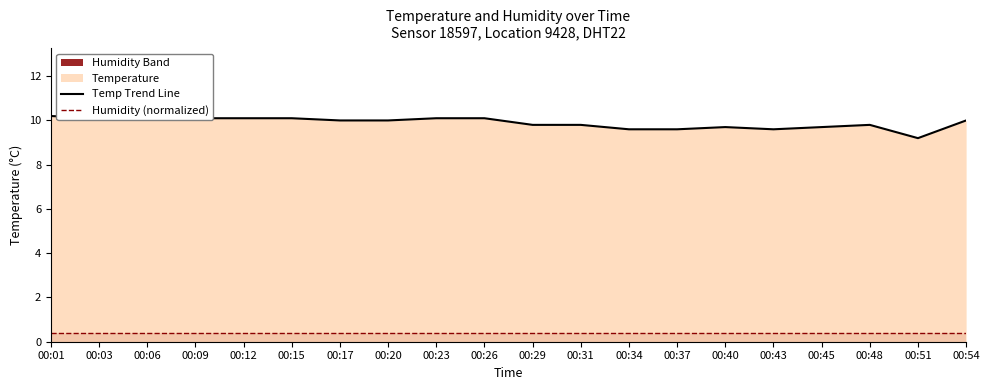

Reading left to right, transcribe all the data shown in this chart.

Temp Trend Line: 00:01=10.2	00:03=10.1	00:06=10.1	00:09=10.1	00:12=10.1	00:15=10.1	00:17=10.0	00:20=10.0	00:23=10.1	00:26=10.1	00:29=9.8	00:31=9.8	00:34=9.6	00:37=9.6	00:40=9.7	00:43=9.6	00:45=9.7	00:48=9.8	00:51=9.2	00:54=10.0
Humidity (normalized): 00:01=0.4	00:03=0.4	00:06=0.4	00:09=0.4	00:12=0.4	00:15=0.4	00:17=0.4	00:20=0.4	00:23=0.4	00:26=0.4	00:29=0.4	00:31=0.4	00:34=0.4	00:37=0.4	00:40=0.4	00:43=0.4	00:45=0.4	00:48=0.4	00:51=0.4	00:54=0.4